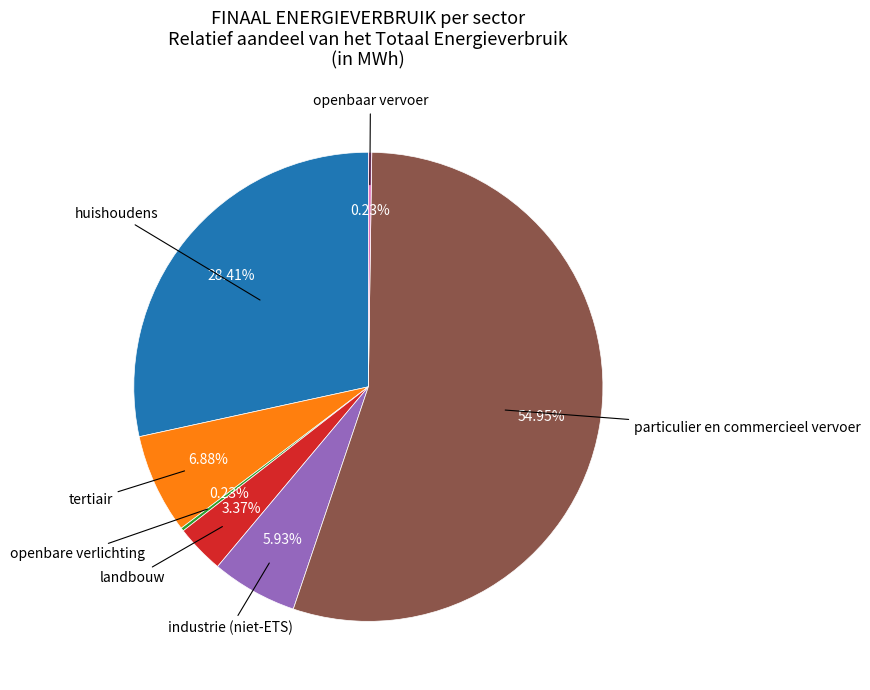

Is there a majority slice in this chart?

Yes